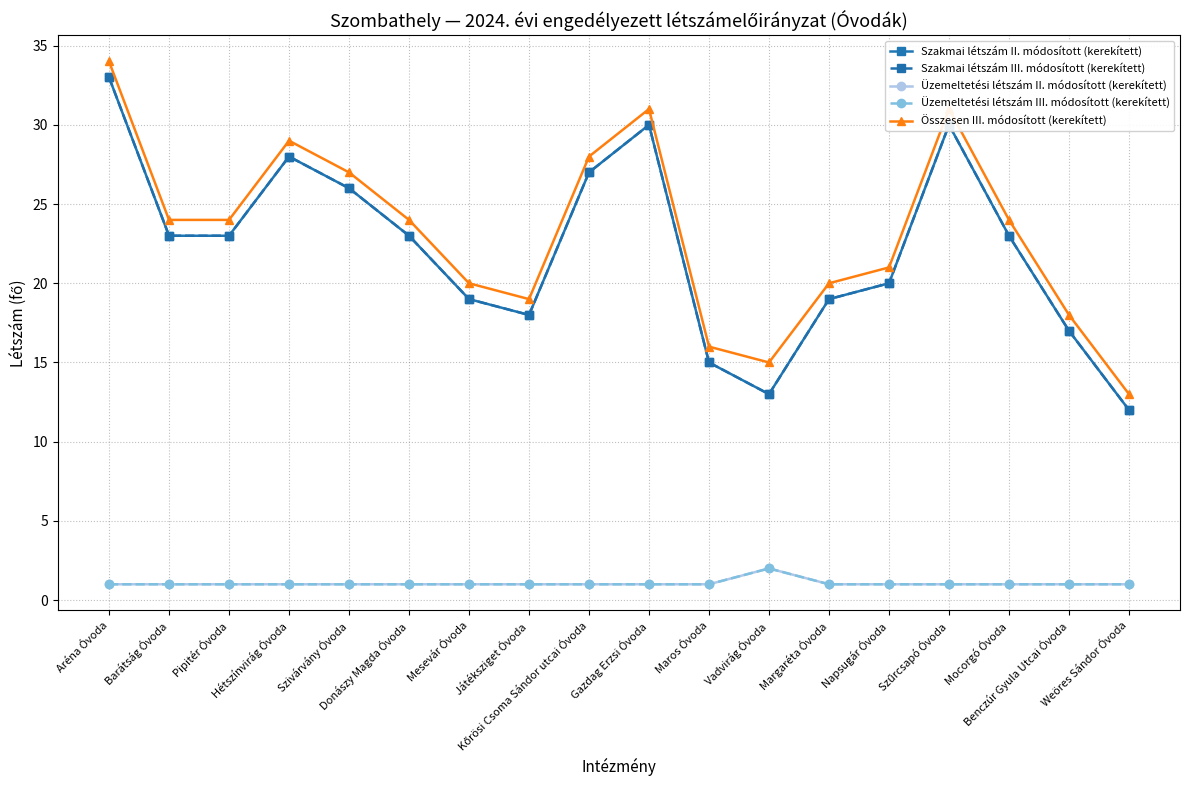

What position from the right is Barátság Óvoda?

17